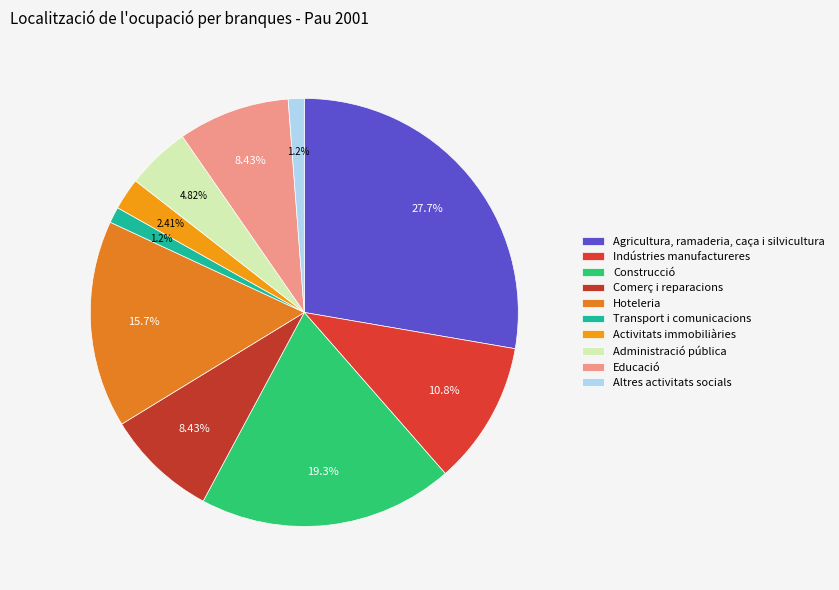

Is the sum of Construcció and Hoteleria greater than half?

No